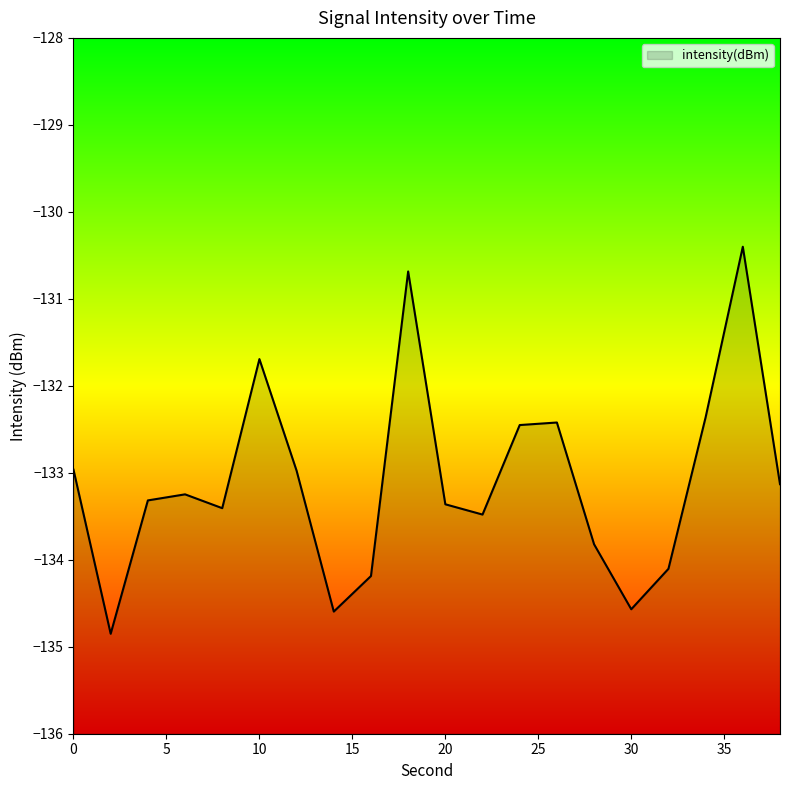

What is the sum of the values at 20 and 26?

-265.8